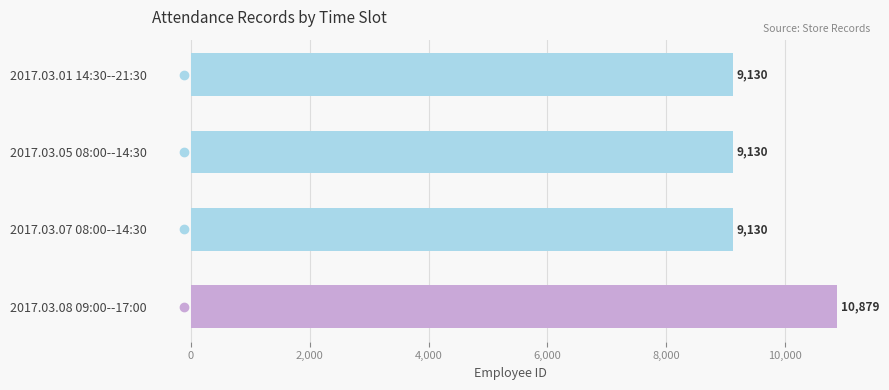

What is the ratio of the value at 2017.03.05 08:00--14:30 to the value at 2017.03.07 08:00--14:30?

1.0